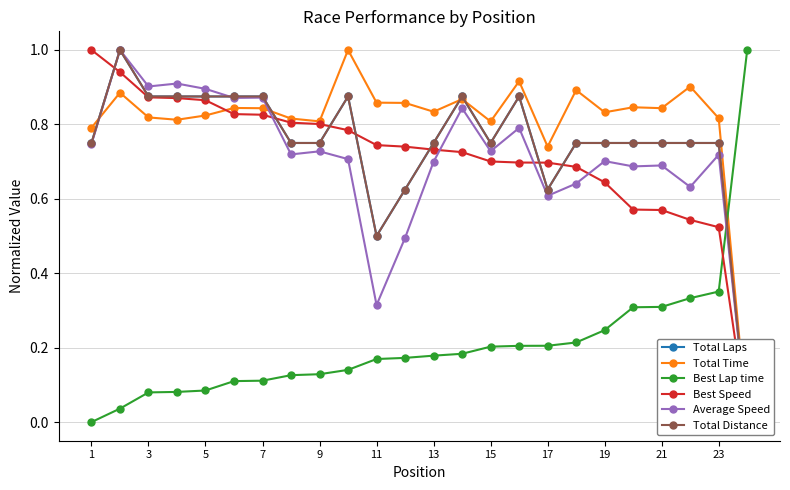

Is it true that Best Lap time equals 0.5 at 21?

False